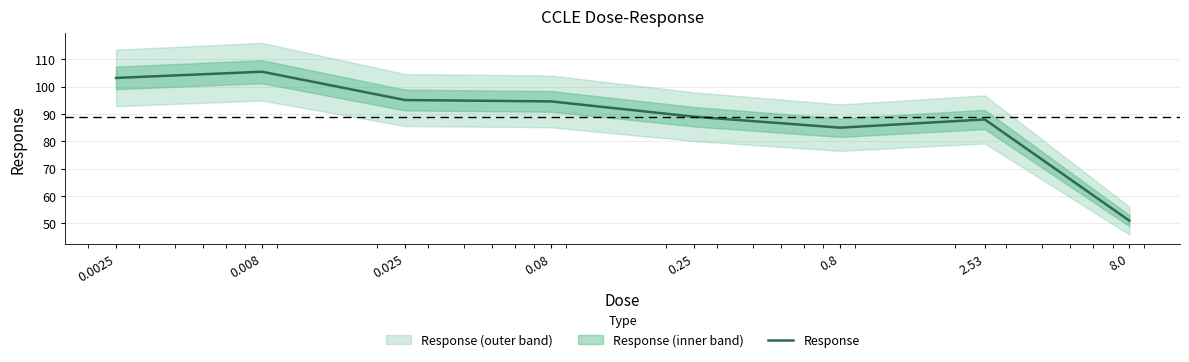

Where is the data nearest to the value 78?

0.8